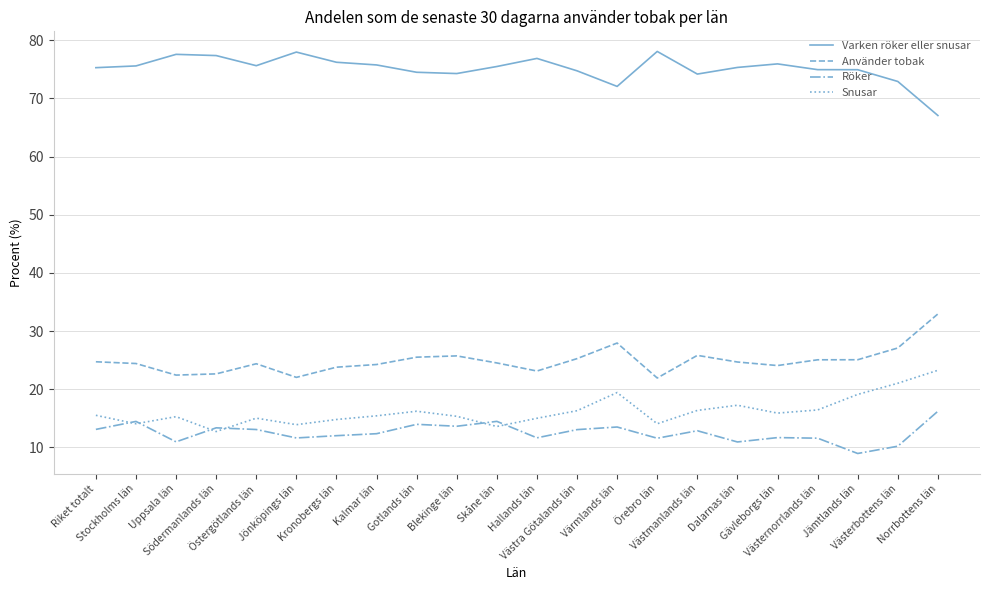

What is the difference between the Använder tobak values at Värmlands län and Kalmar län?

3.7